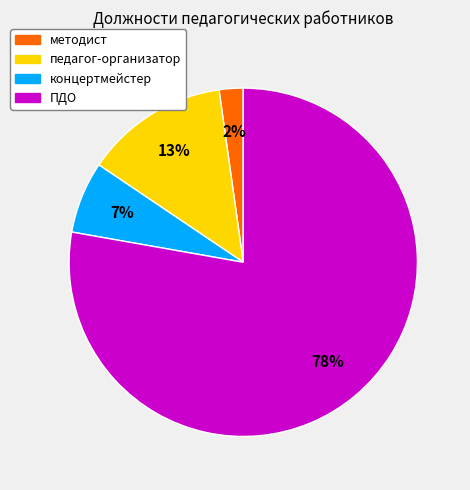

To the nearest percent, what is the difference between the педагог-организатор and методист slice percentages?

11%